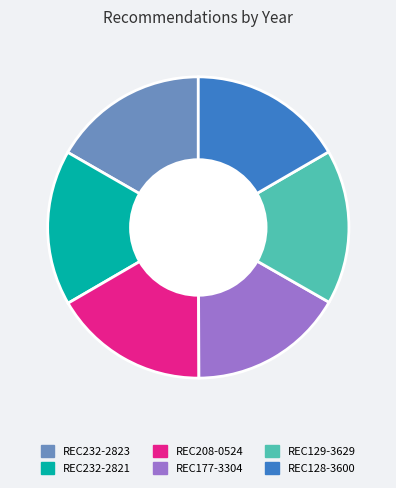

What is the ratio of the value at REC232-2821 to the value at REC129-3629?

1.0